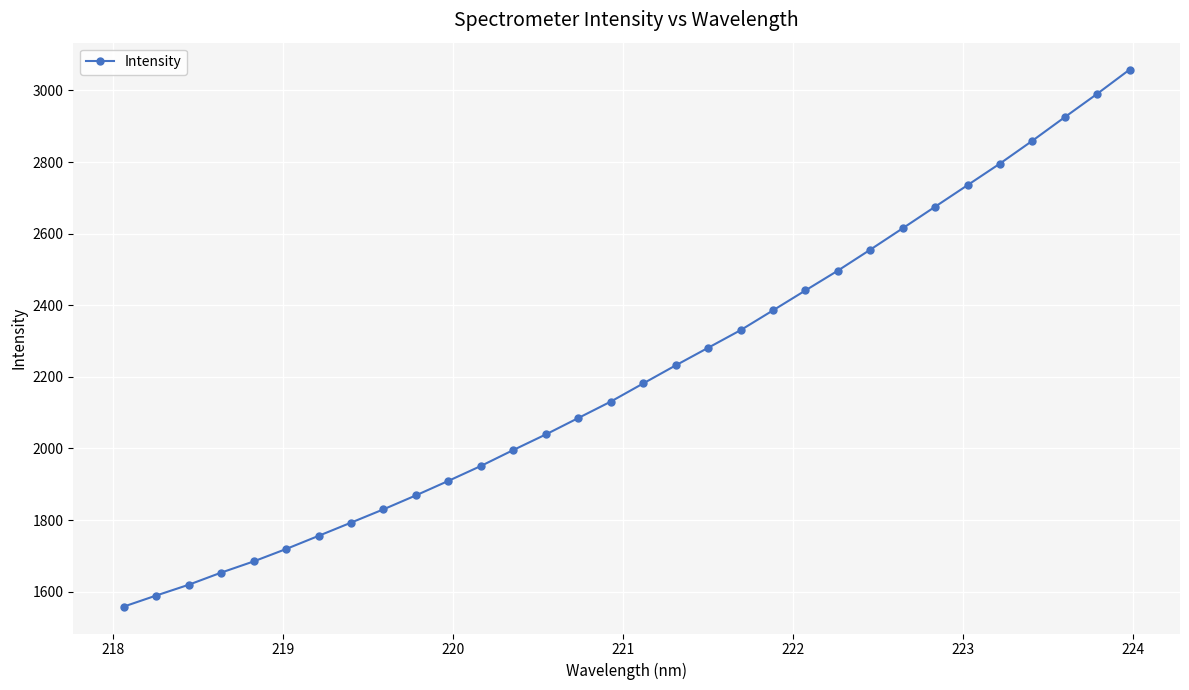

What is the difference between the second highest and second lowest values?

1401.8